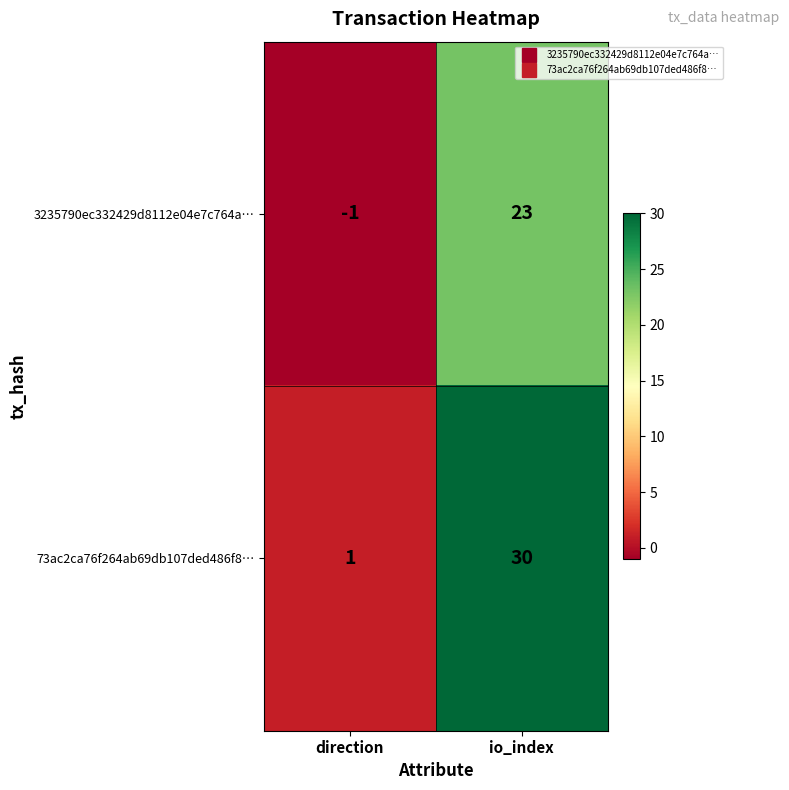

Which series has the largest total across all categories?

73ac2ca76f264ab69db107ded486f8…